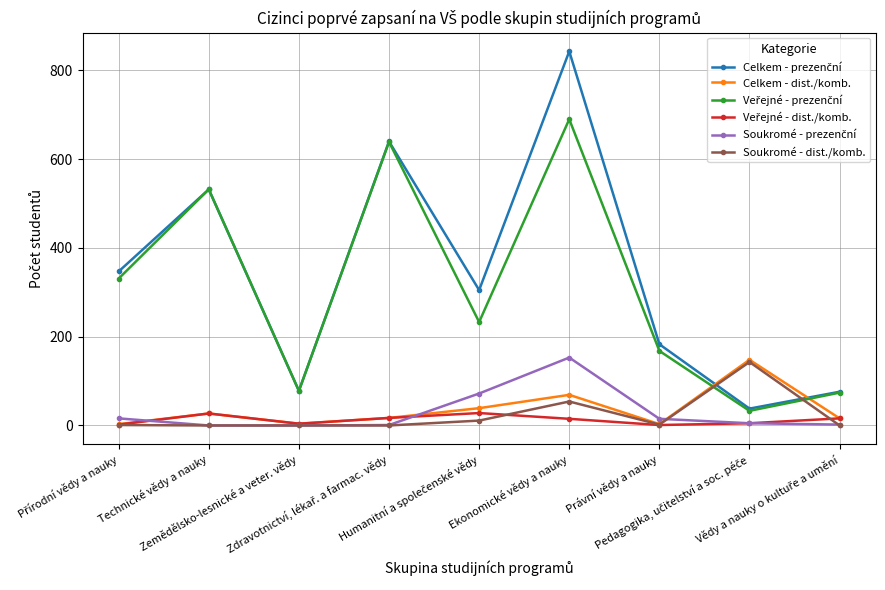

What is the maximum value shown in the chart?

843